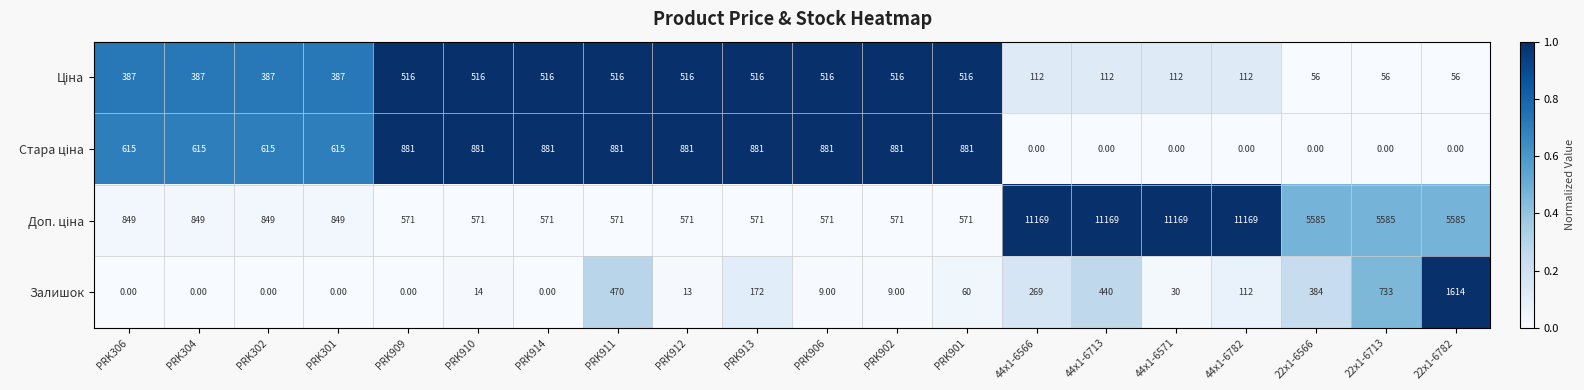

What is the sum of the Залишок values at PRK901 and 22x1-6566?

444